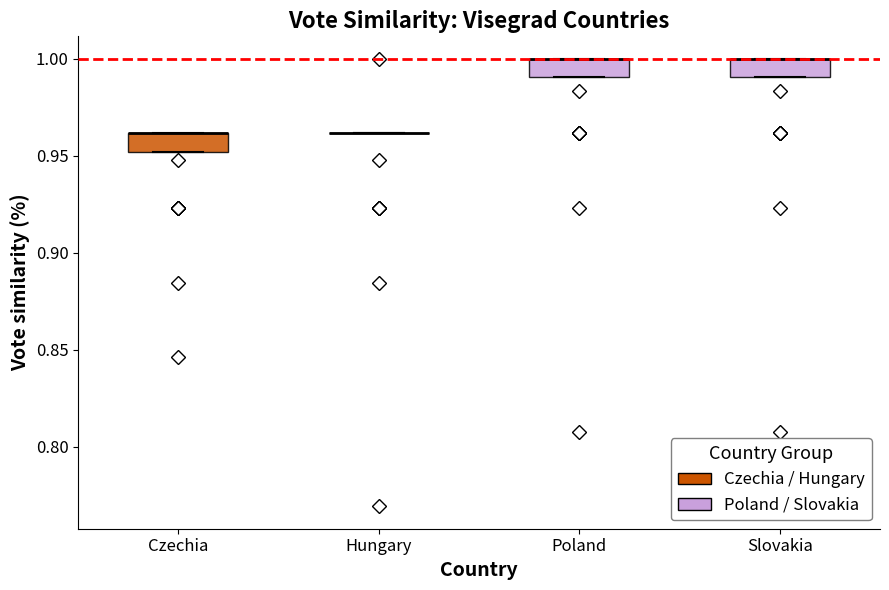

Reading left to right, transcribe this box plot: for each box, give where its median line is, the range the box spans, and where its two whiskers end, as read against the y-axis. The values are not printed on the chart, so give them approximately, as read against the axis.

Czechia: median 0.96 (drawn on the box's upper edge), box 0.95 to 0.96, whiskers 0.95 to 0.96
Hungary: box collapsed to a line at 0.96, whiskers 0.96 to 0.96
Poland: median 1.00 (drawn on the box's upper edge), box 0.99 to 1.00, whiskers 0.99 to 1.00
Slovakia: median 1.00 (drawn on the box's upper edge), box 0.99 to 1.00, whiskers 0.99 to 1.00